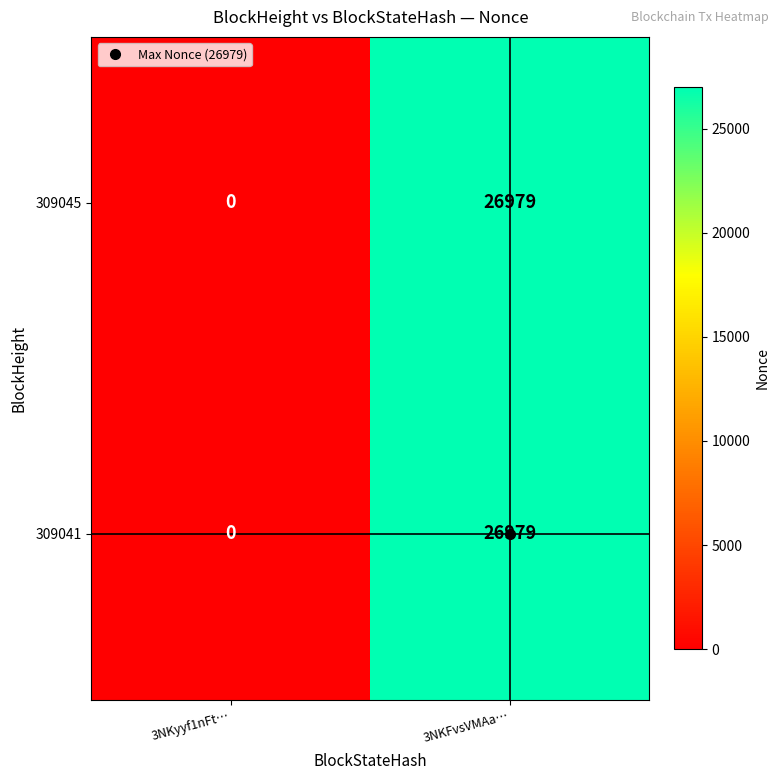

Is the value of 309041 at 3NKFvsVMAa… greater than the value of 309045 at 3NKyyf1nFt…?

Yes